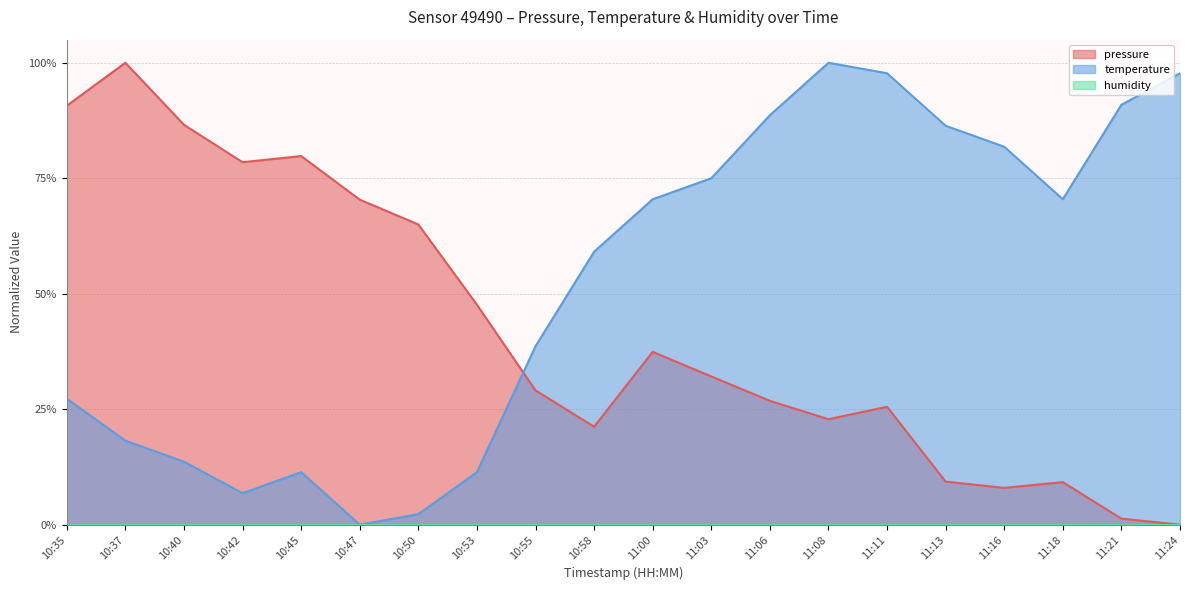

At which category is the sum across all series the highest?

11:11